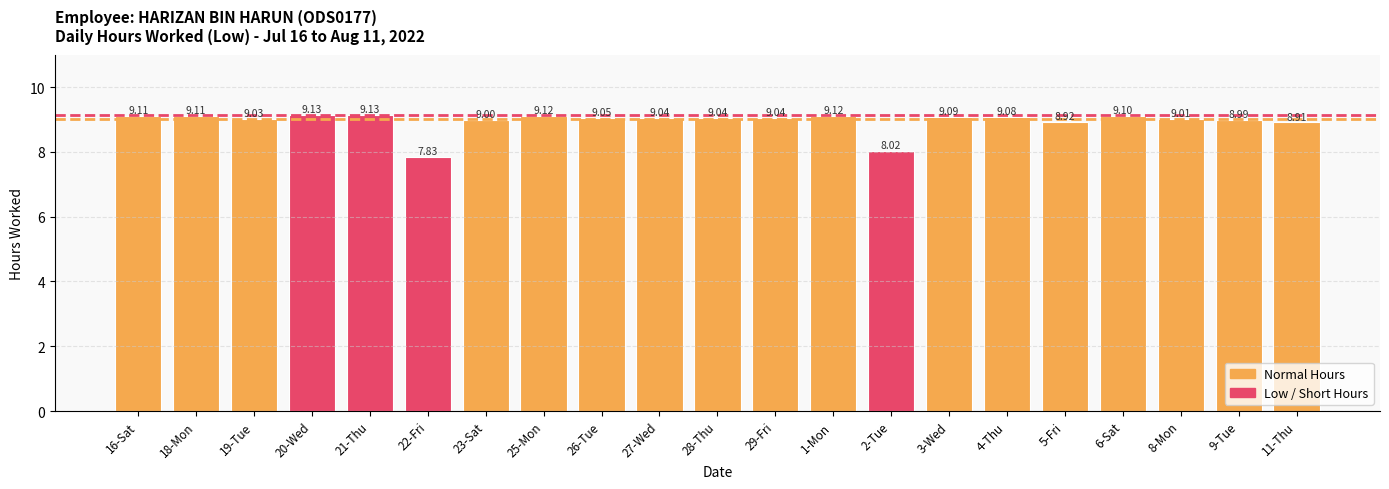

What is the ratio of the value at 8-Mon to the value at 6-Sat?

1.0